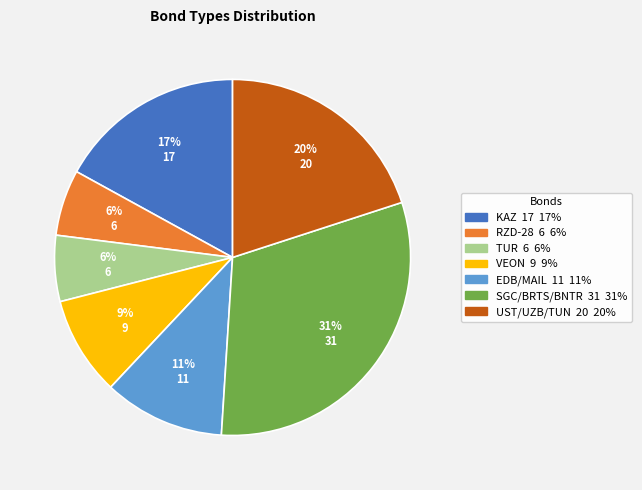

Is there a majority slice in this chart?

No